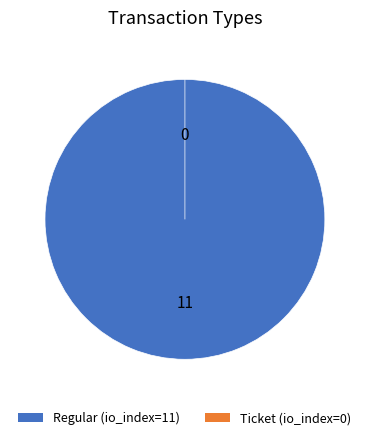

Count the number of slices in the pie.

2